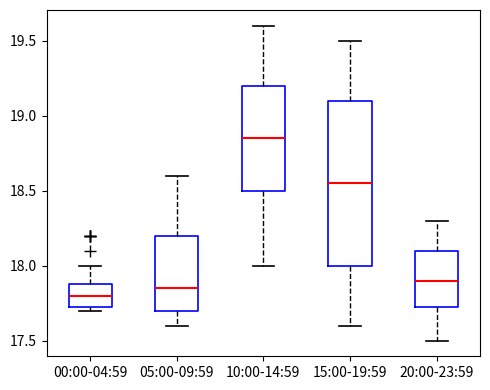

Which box is the tallest, from its lower edge to its upper edge?

15:00-19:59